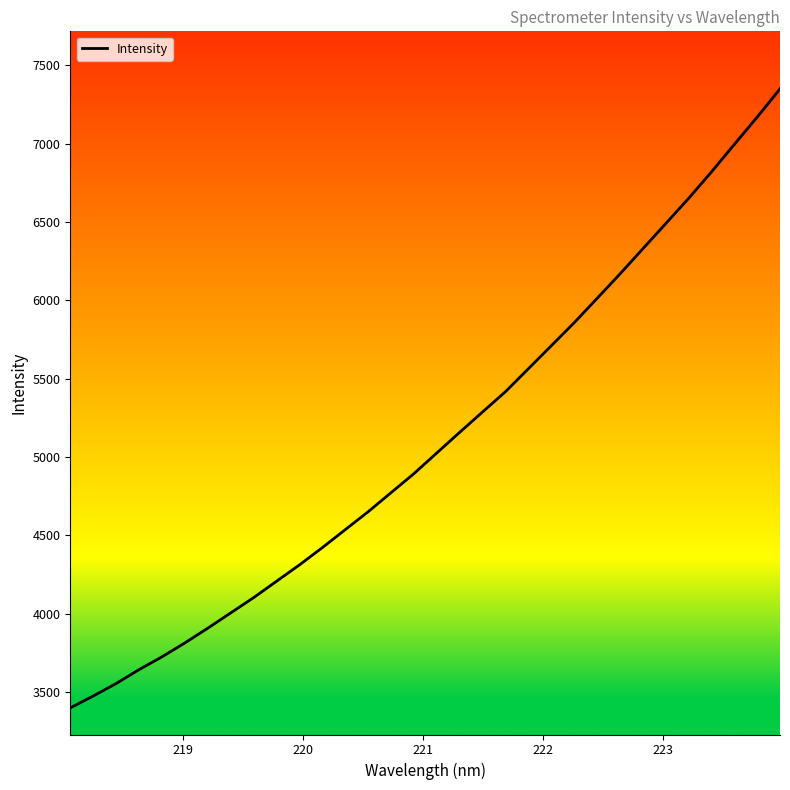

What is the difference between the maximum and minimum values?

3952.0